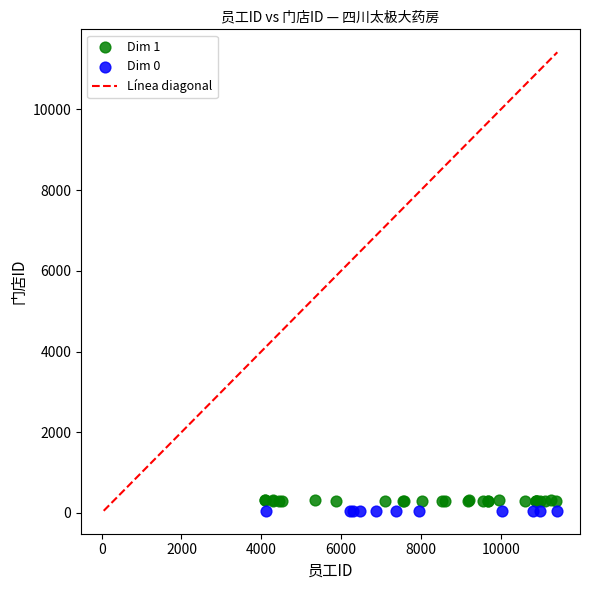

Which series has the widest spread of Y values?

Dim 1